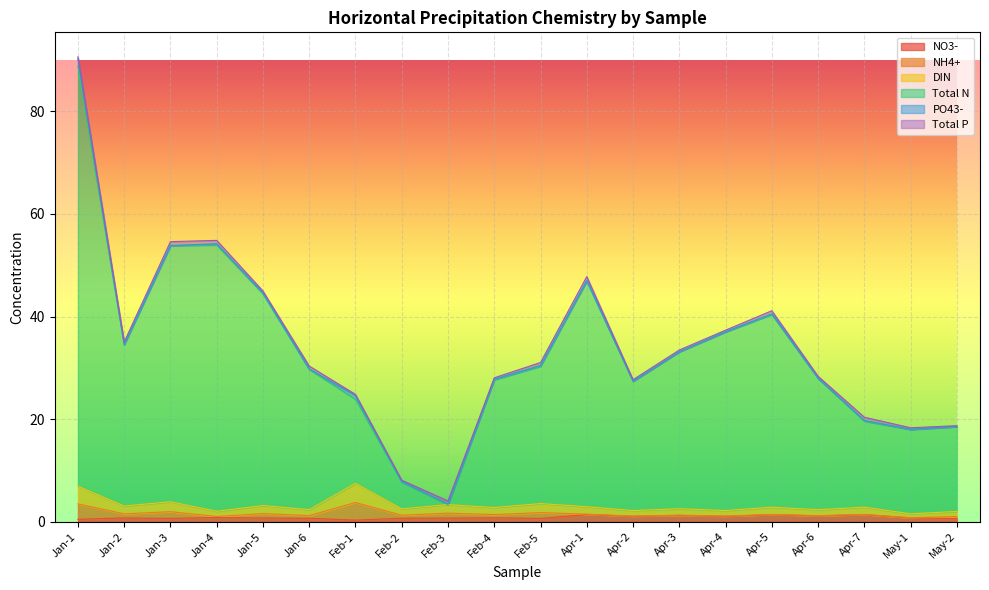

What is the value of the DIN point at the 20th from the left?

1.0